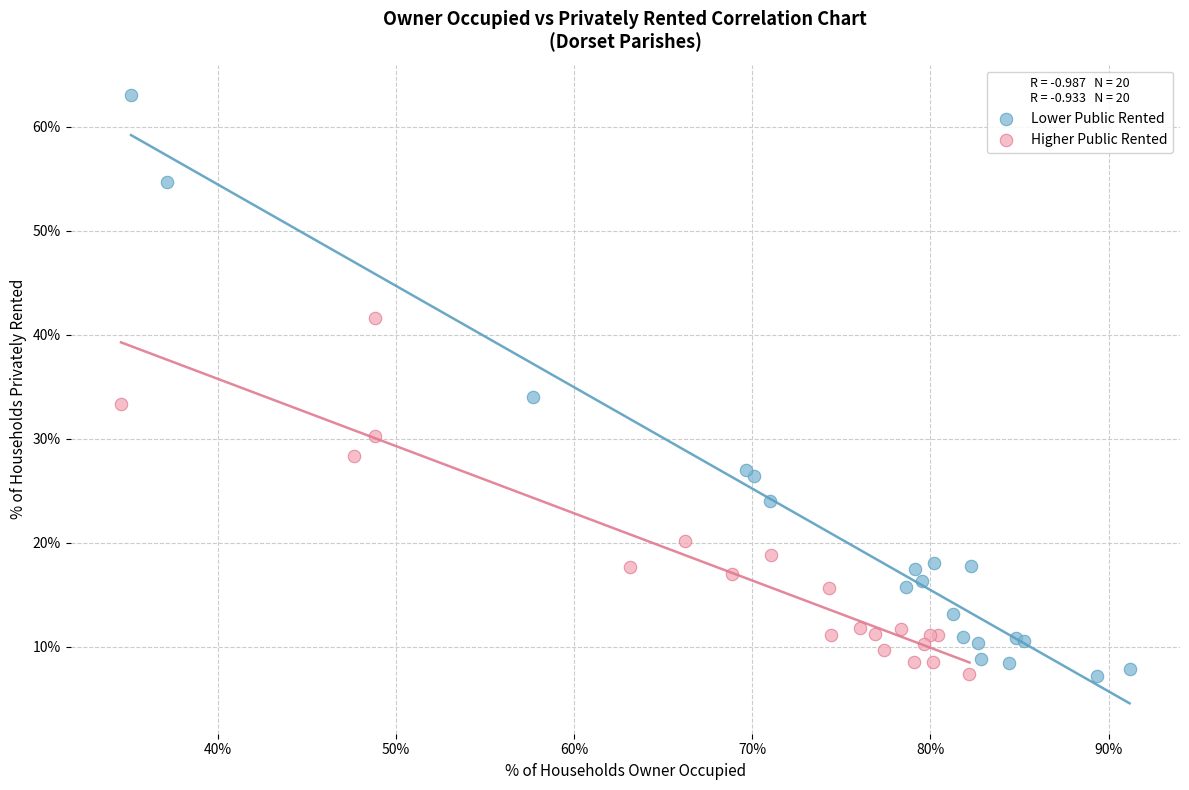

Which series has the widest spread of Y values?

Lower Public Rented